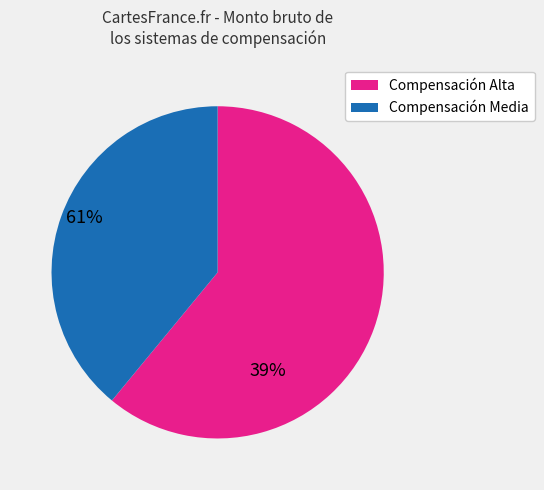

Is there a majority slice in this chart?

Yes